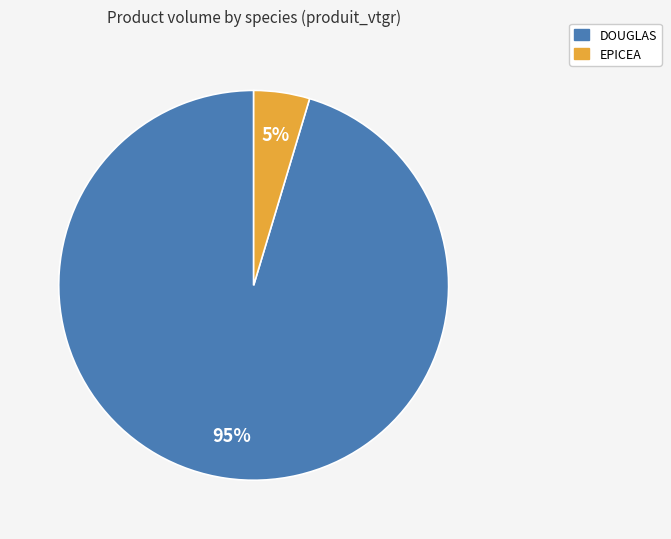

How many segments does this pie chart have?

2